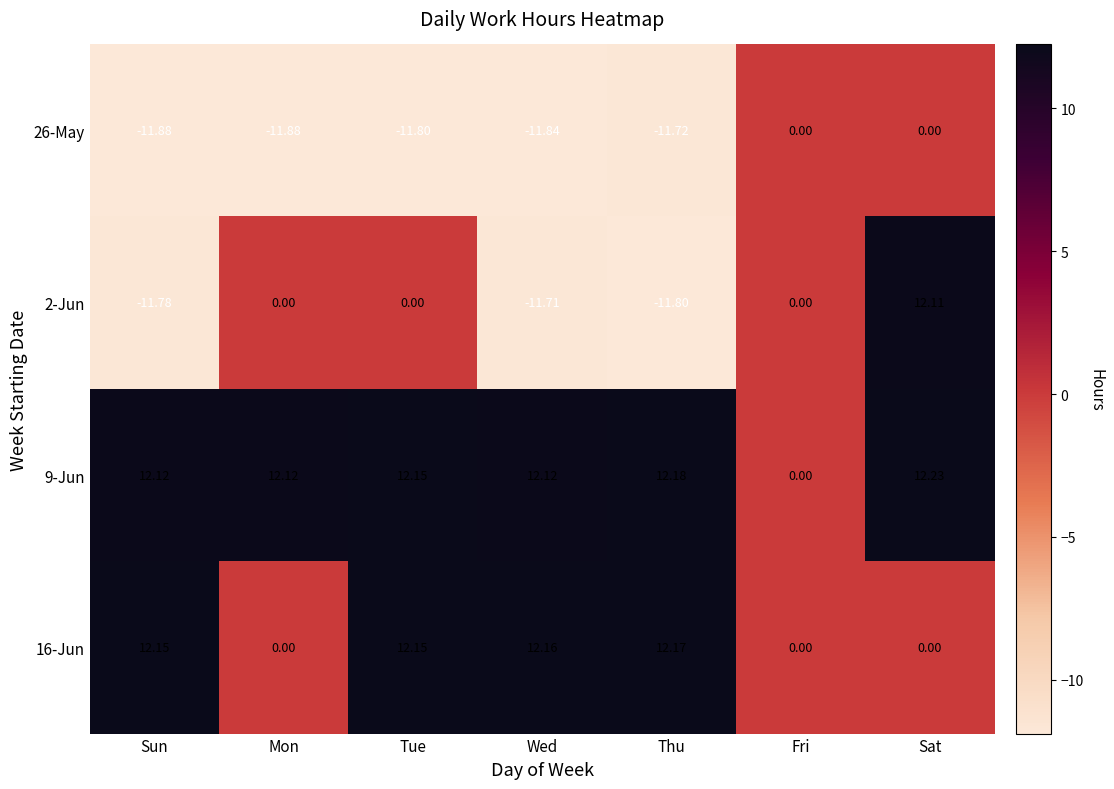

At which label does 9-Jun first exceed 12?

Sun